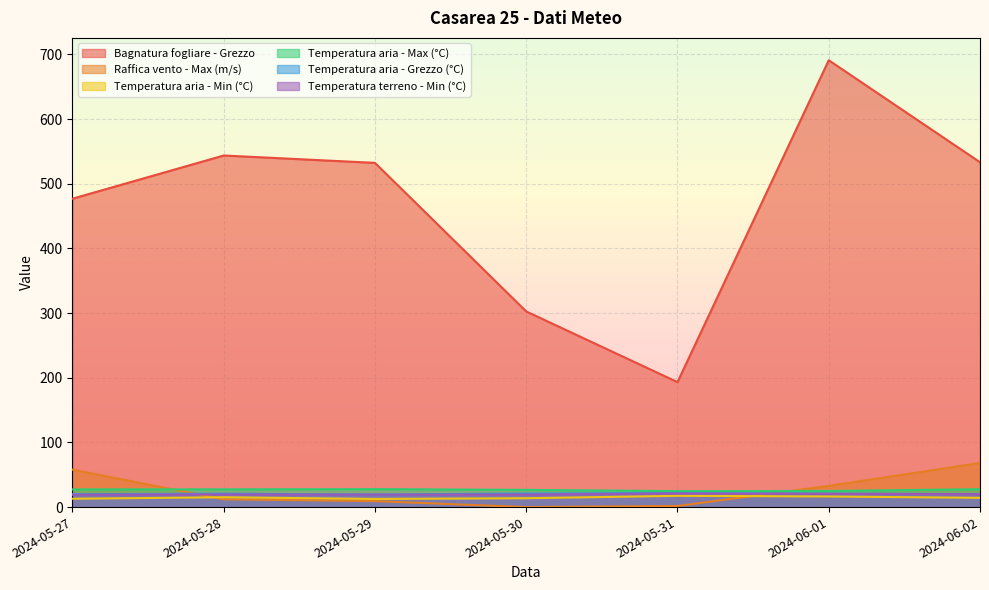

At which label does Temperatura aria - Grezzo (°C) first exceed 20?

2024-05-28